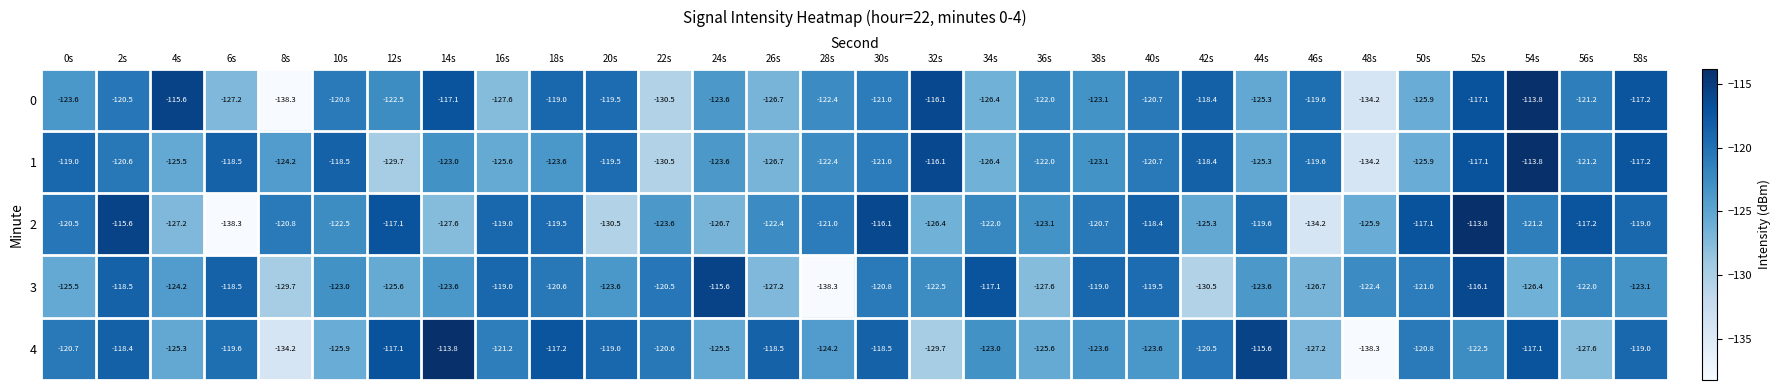

What is the sum of all 0 values?

-3676.9